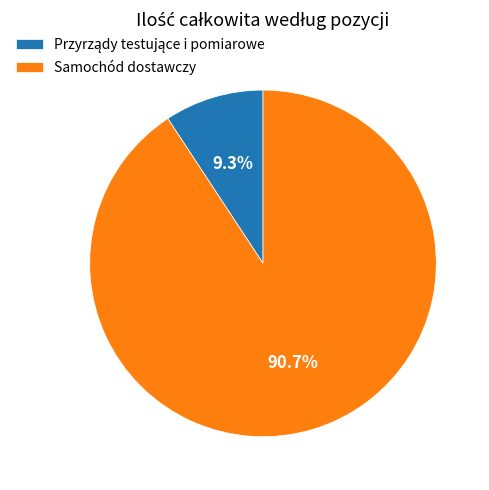

How many slices are in this pie chart?

2